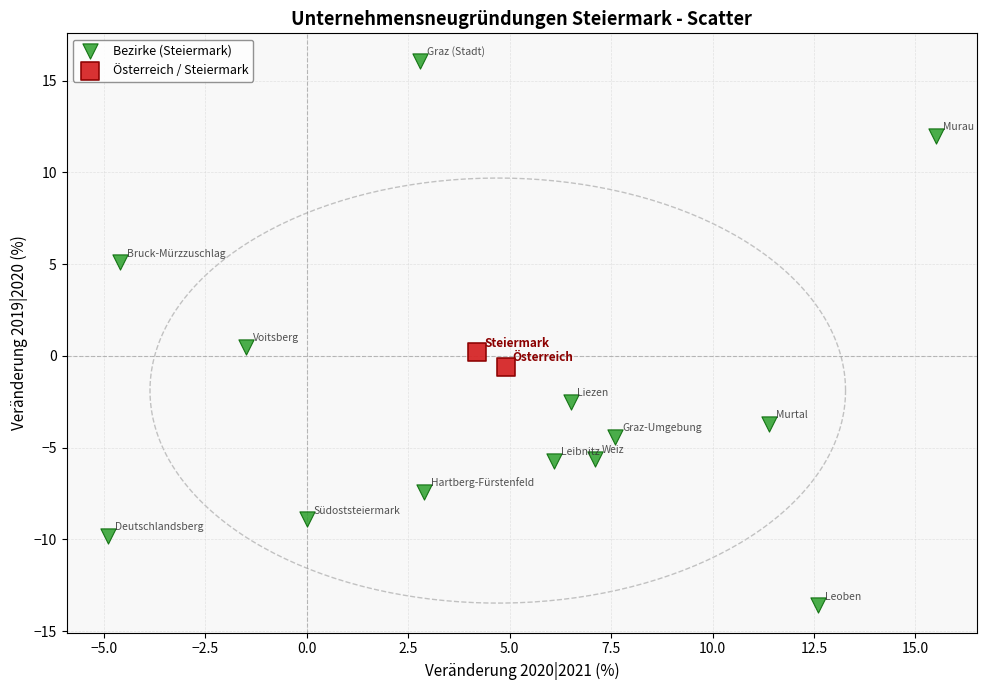

What are all the series names shown in the legend?

Bezirke (Steiermark), Österreich / Steiermark